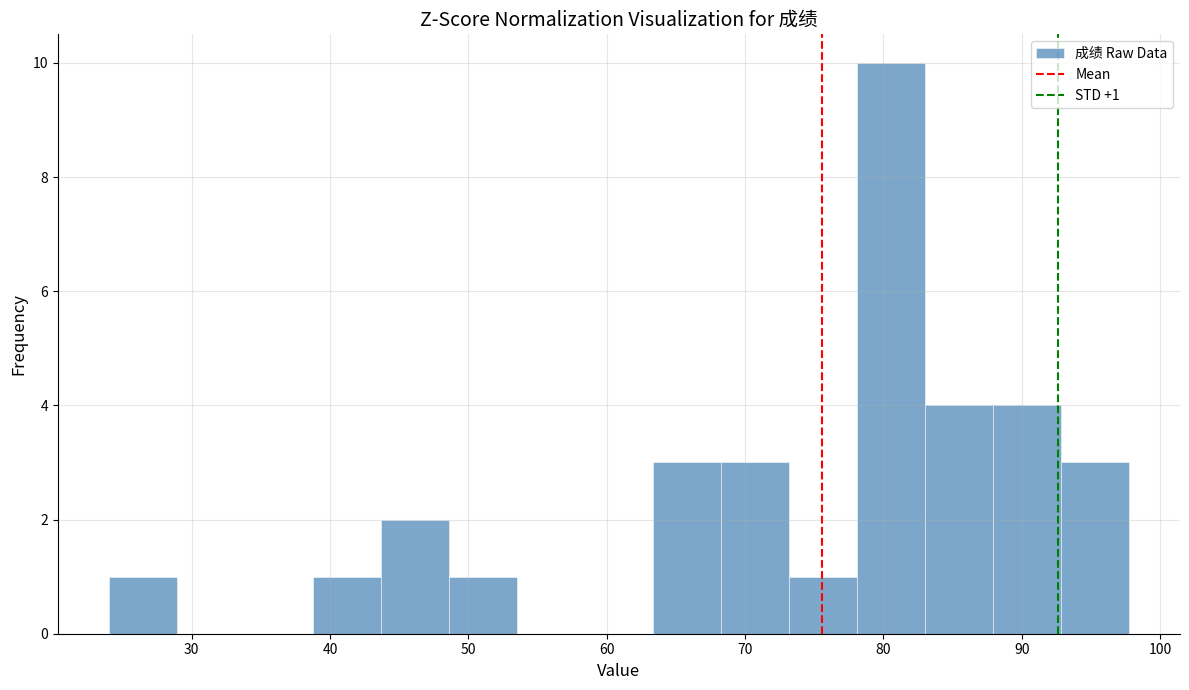

Over which range of the x-axis is the bar tallest?

78 to 83